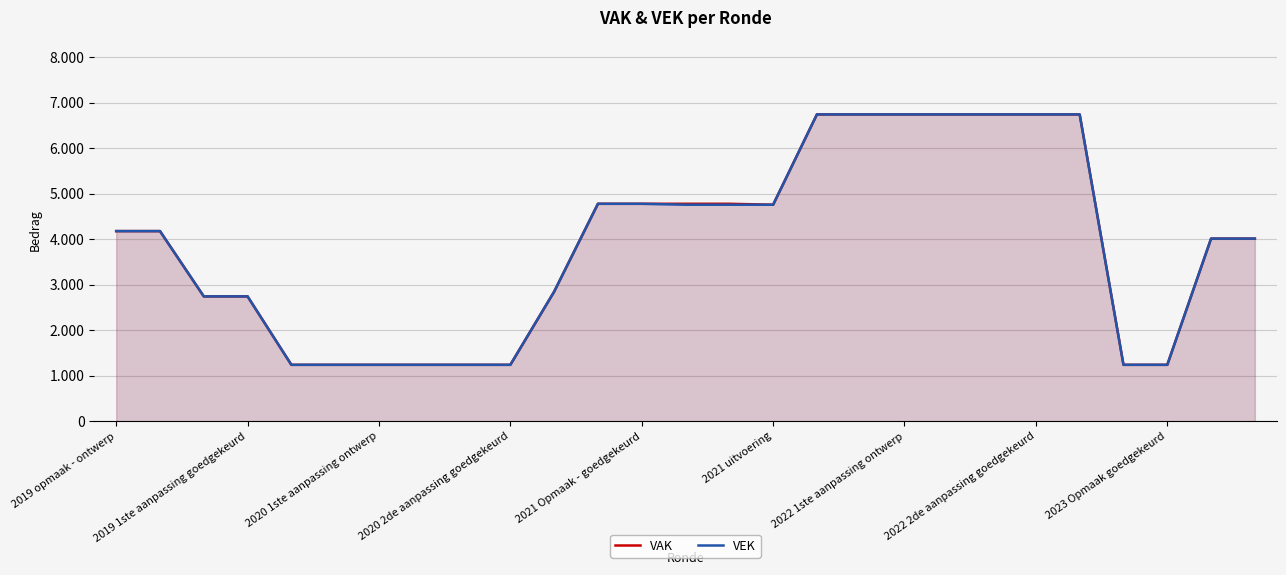

What are all the series names shown in the legend?

VAK, VEK